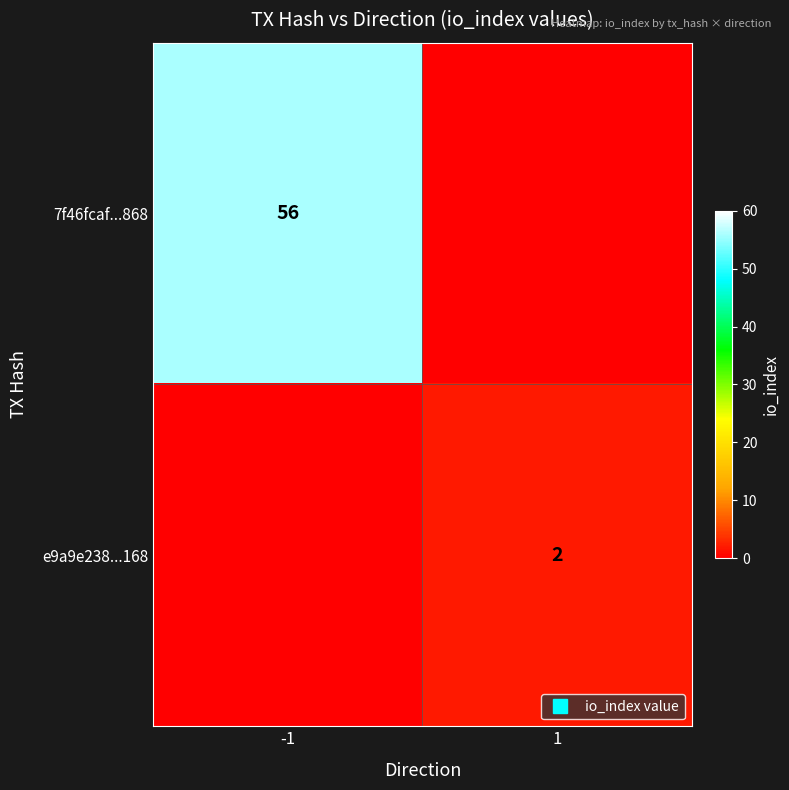

How many values in 7f46fcaf...868 are above zero?

1